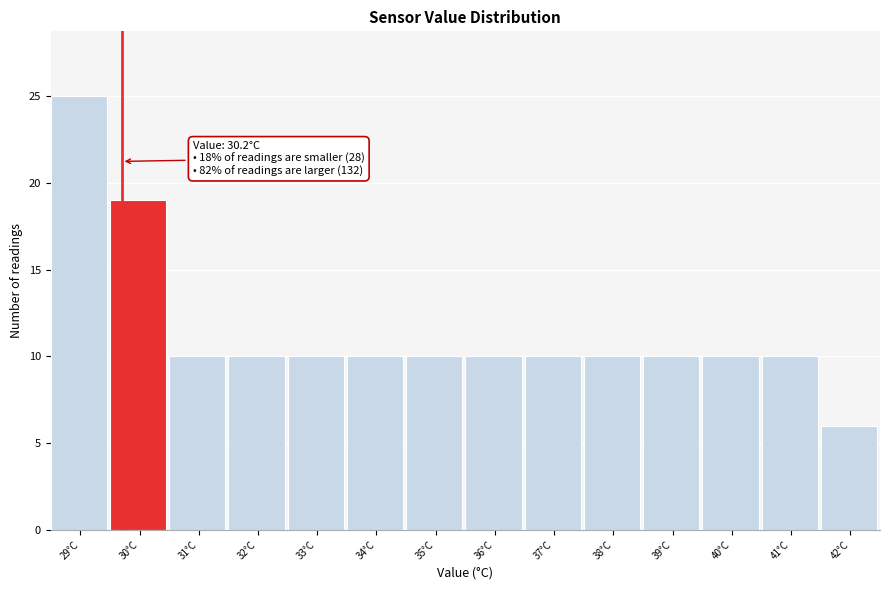

Reading right to left, what are all the values shown in this chart?

42°C=6	41°C=10	40°C=10	39°C=10	38°C=10	37°C=10	36°C=10	35°C=10	34°C=10	33°C=10	32°C=10	31°C=10	30°C=19	29°C=25